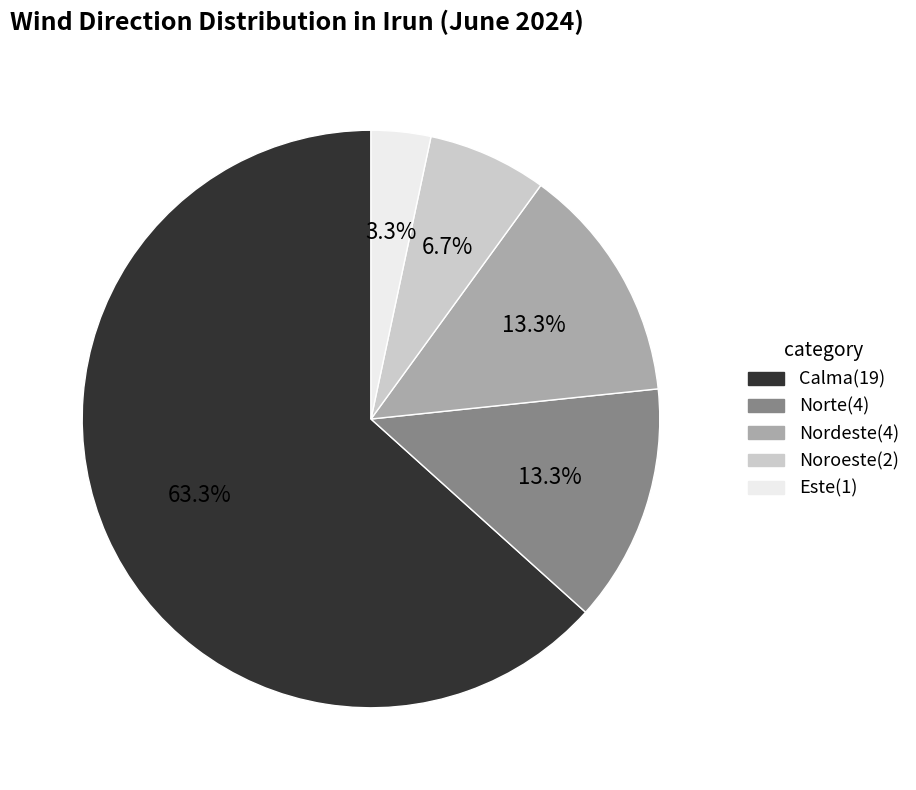

Between Nordeste and Calma, which is larger?

Calma